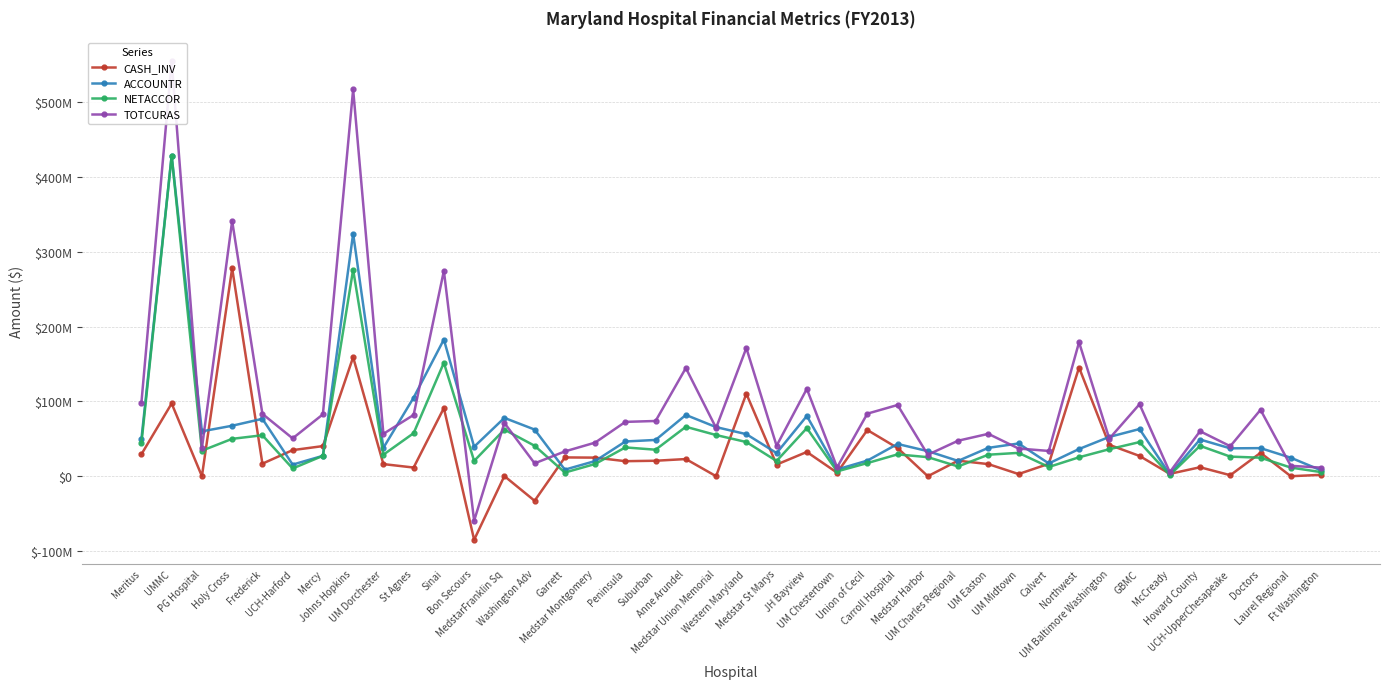

Which series has the largest total across all categories?

TOTCURAS